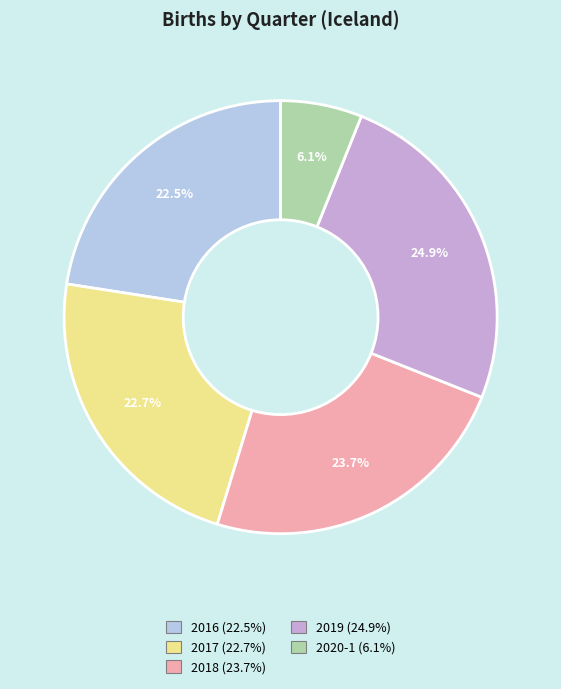

Is there any slice that represents more than half of the pie?

No